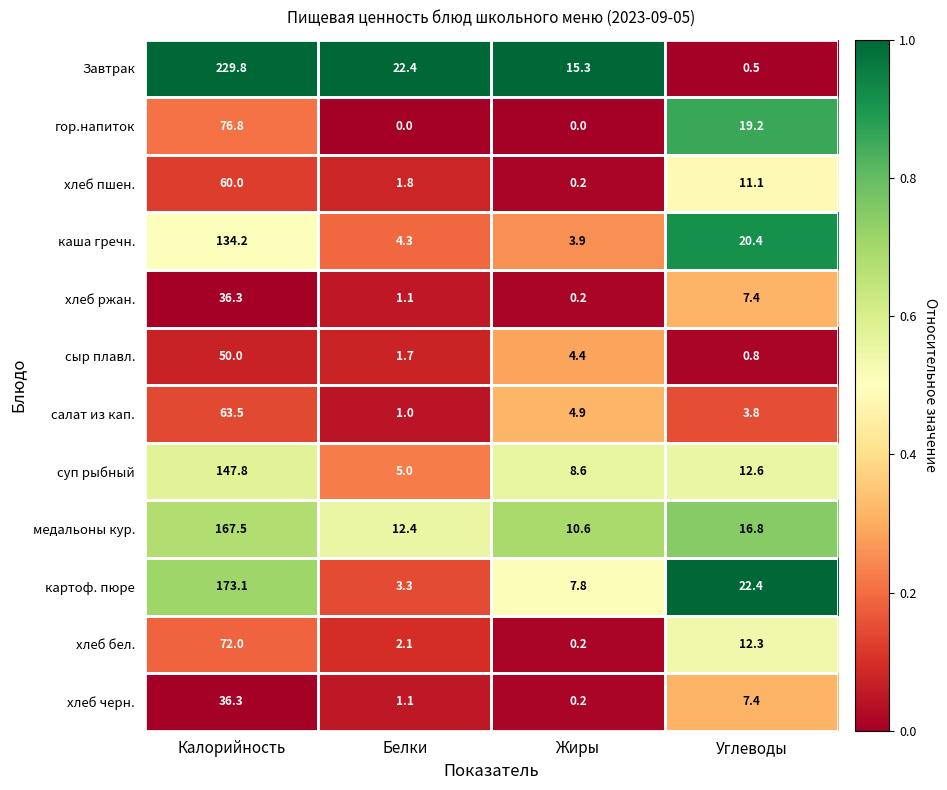

How many categories are shown in the chart?

4